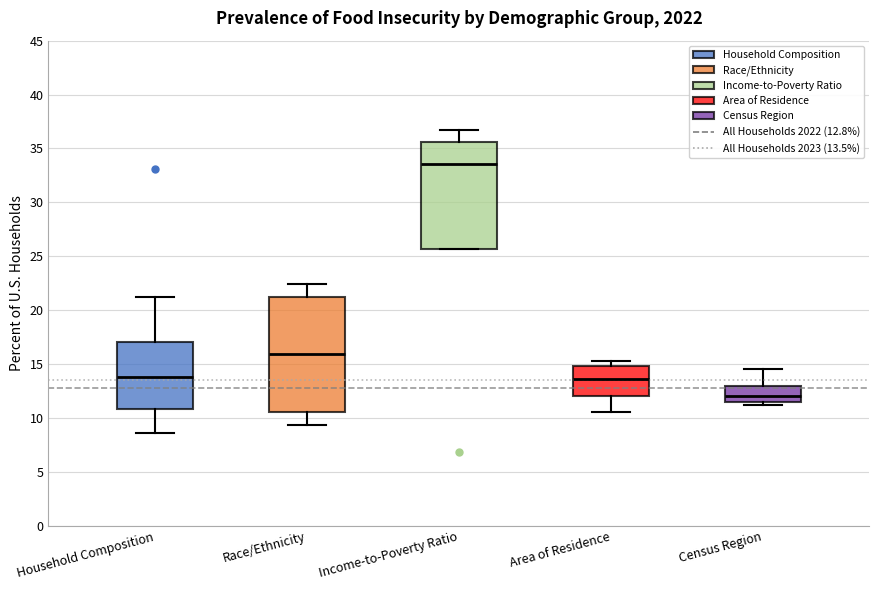

Reading left to right, transcribe this box plot: for each box, give where its median line is, the range the box spans, and where its two whiskers end, as read against the y-axis. The values are not printed on the chart, so give them approximately, as read against the axis.

Household Composition: median 14.0, box 11.0 to 17.0, whiskers 8.5 to 21.0
Race/Ethnicity: median 16.0, box 10.5 to 21.0, whiskers 9.5 to 22.5
Income-to-Poverty Ratio: median 33.5, box 25.5 to 35.5, whiskers 25.5 to 36.5
Area of Residence: median 13.5, box 12.0 to 15.0, whiskers 10.5 to 15.5
Census Region: median 12.0, box 11.5 to 13.0, whiskers 11.0 to 14.5